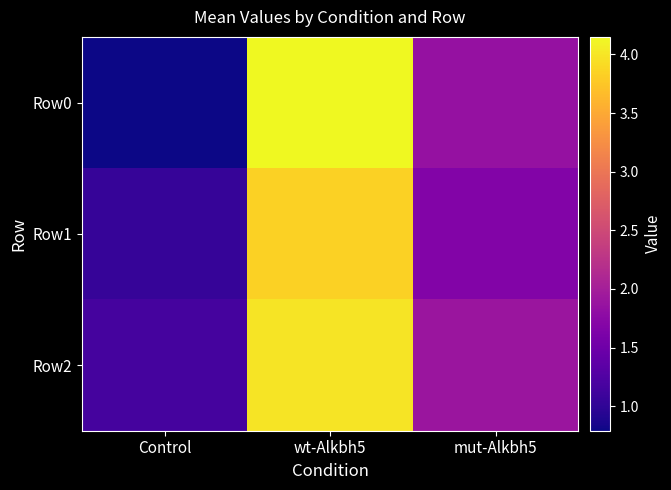

Which has a higher value, mut-Alkbh5 or Control?

mut-Alkbh5